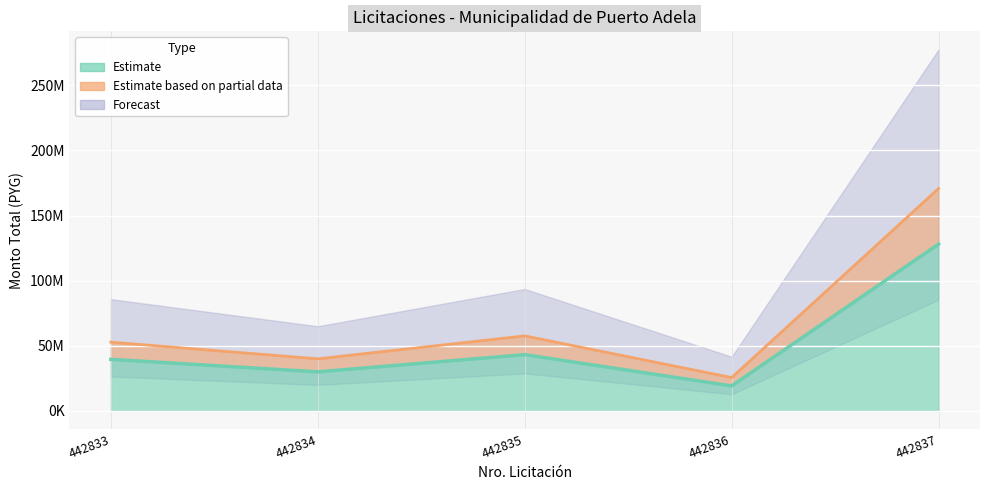

Reading left to right, extract all data points from this chart.

442833=39600000.0	442834=30000000.0	442835=43200000.0	442836=19200002.4	442837=128088000.0